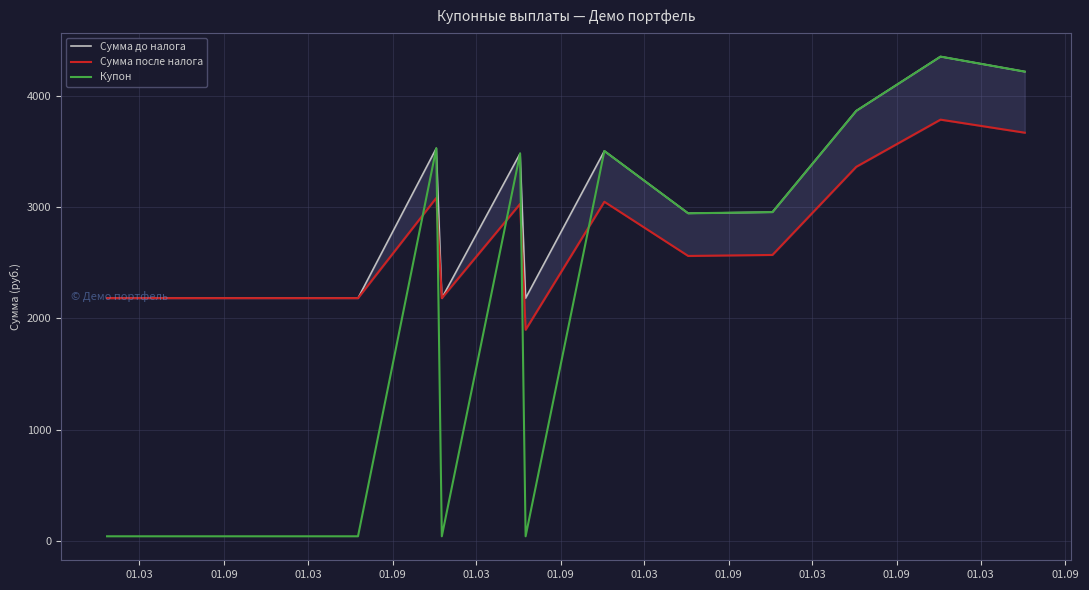

What is the smallest value displayed?

43.6